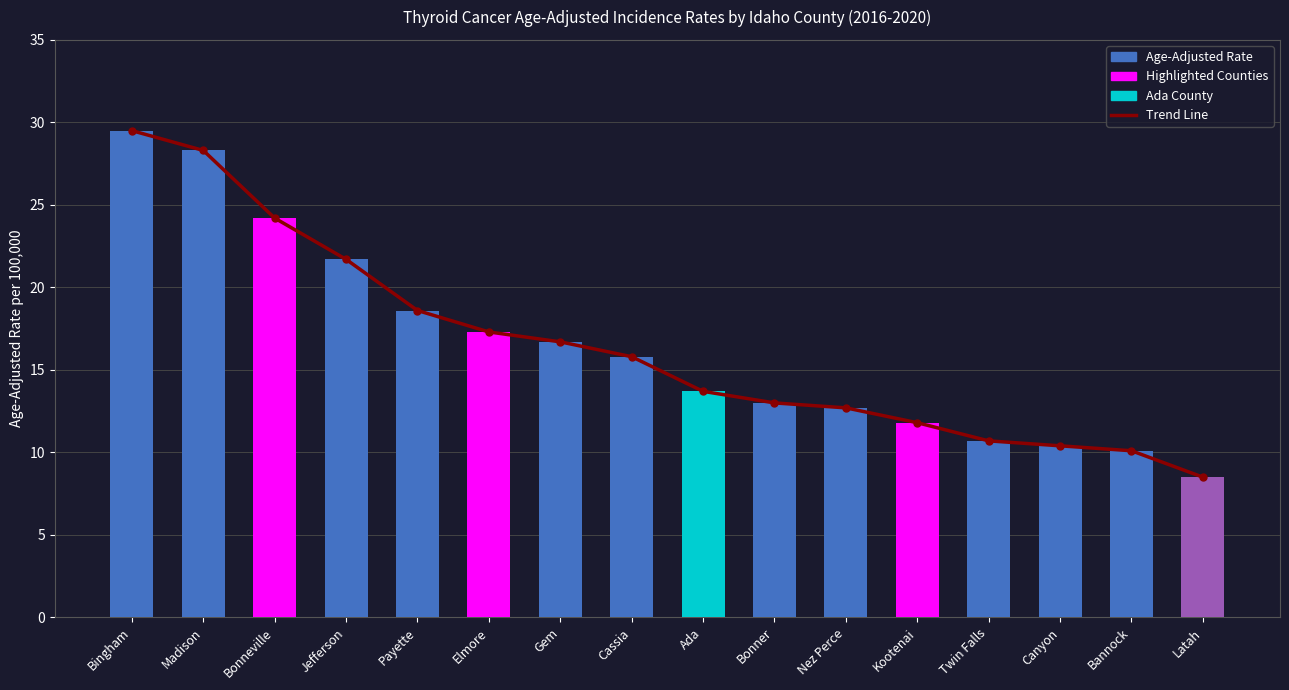

What is the difference between the Age-Adjusted Rate values at Bannock and Kootenai?

1.7